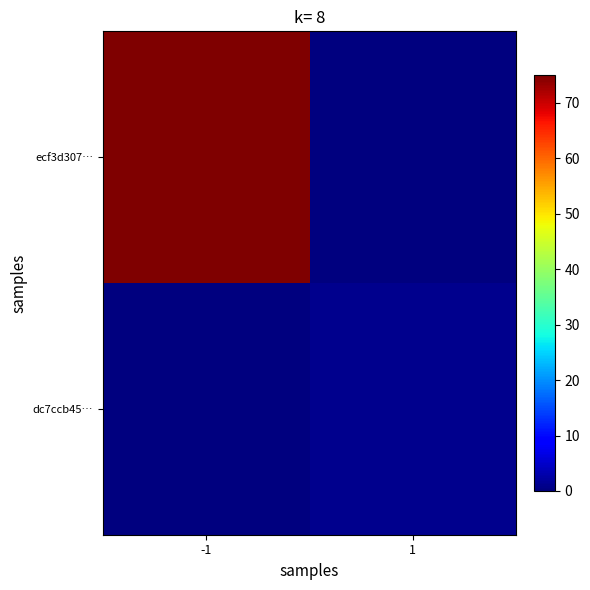

Which label corresponds to the largest value in the chart?

-1